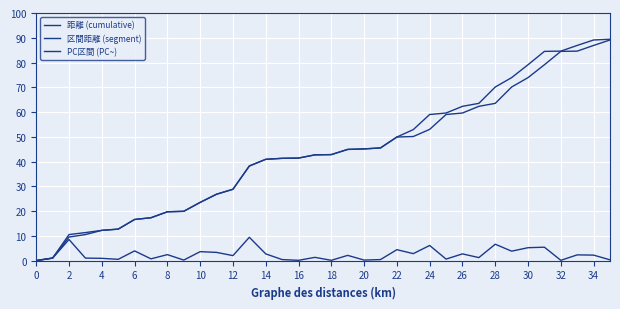

True or false: PC区間 (PC~) has more than 0 points higher than both neighbors.

False